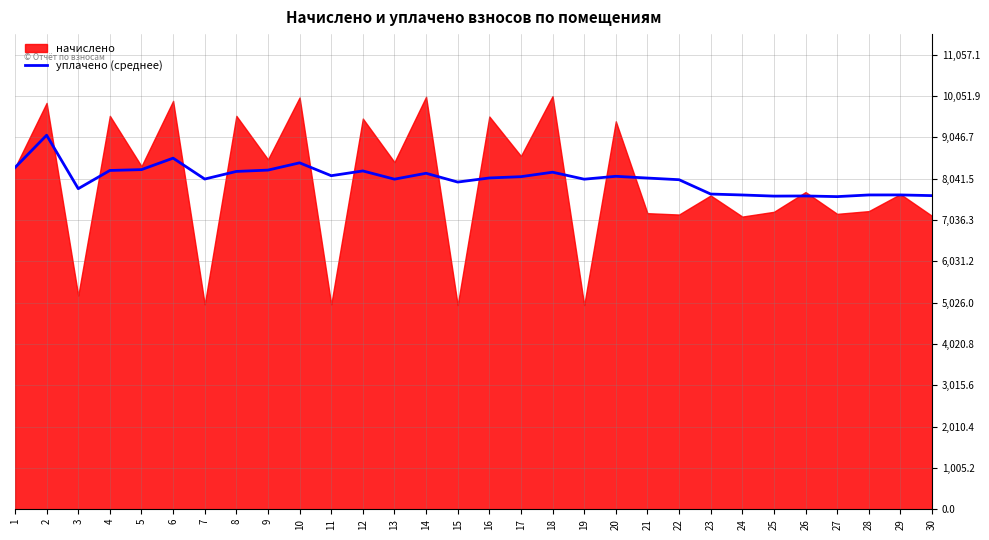

Which has a higher value, 7 or 8?

8